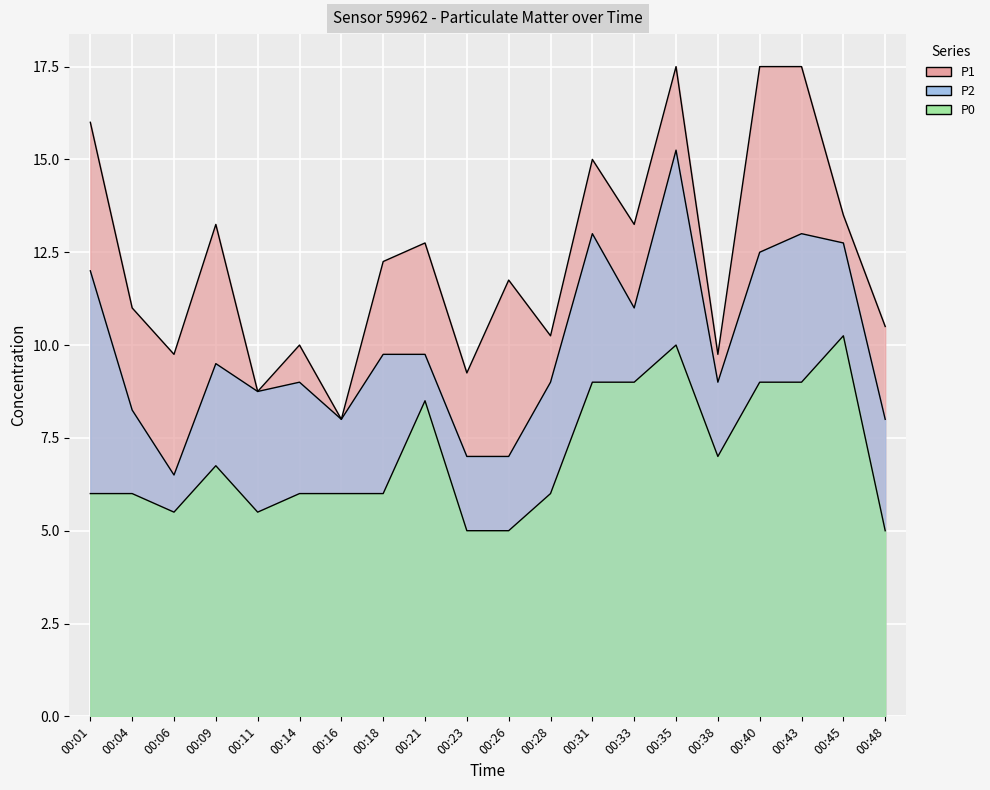

The value of P2 at 00:23 is 7.0. True or false?

True